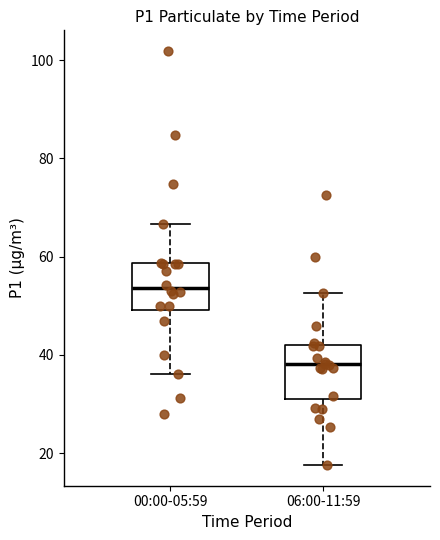

Which box's median line is the lowest?

06:00-11:59